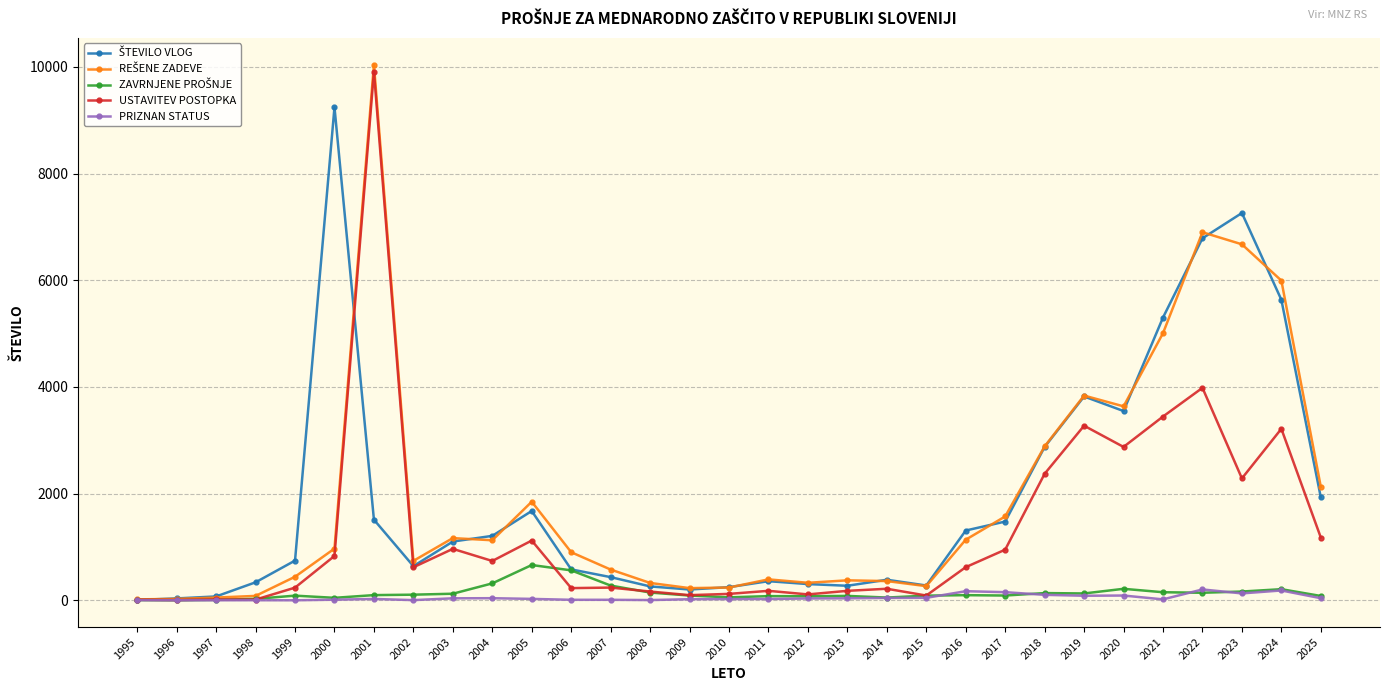

What is the total value across all series at 2017?

4238